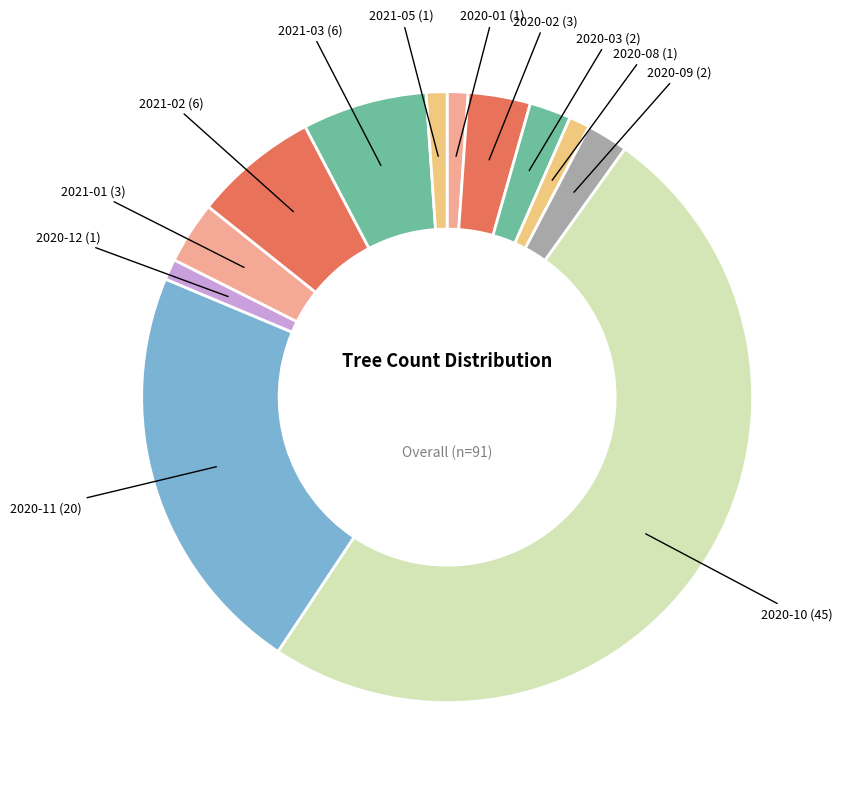

Count the number of slices in the pie.

12